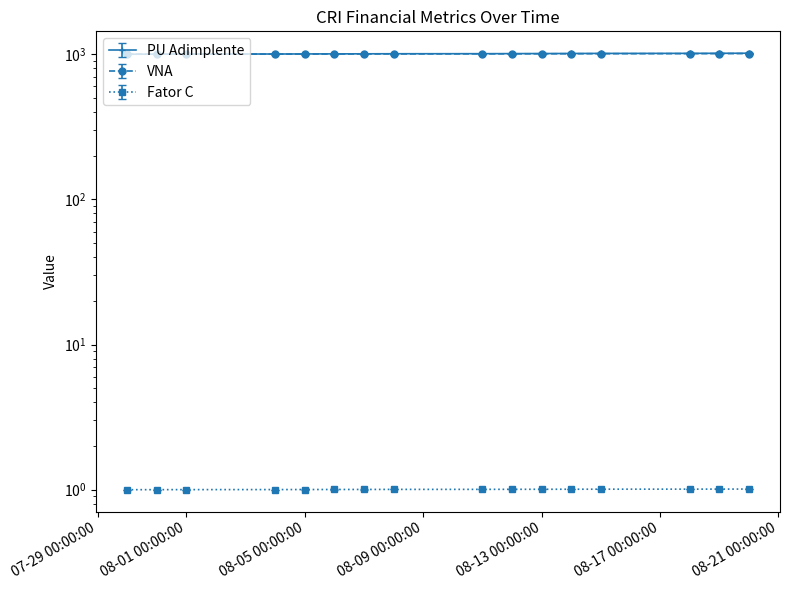

Is the value of PU Adimplente at 2020-08-19 greater than the value of VNA at 2020-08-07?

Yes